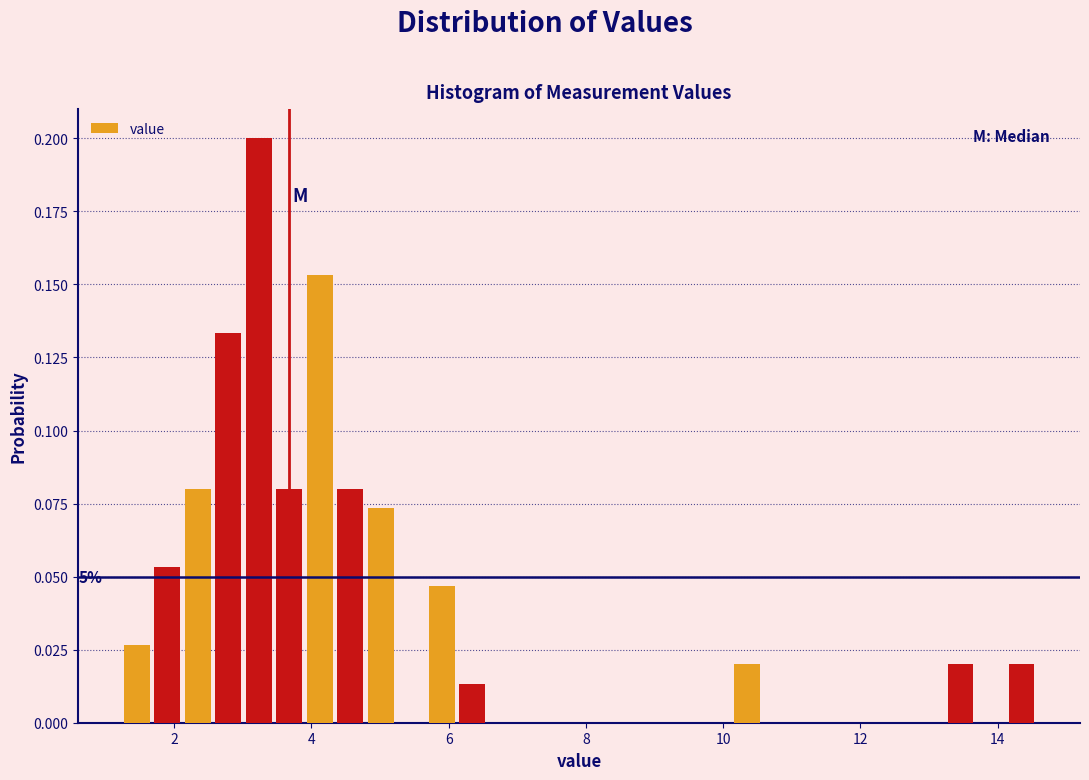

Read against the x-axis, roughly where is the centre of the tallest bar?

3.2